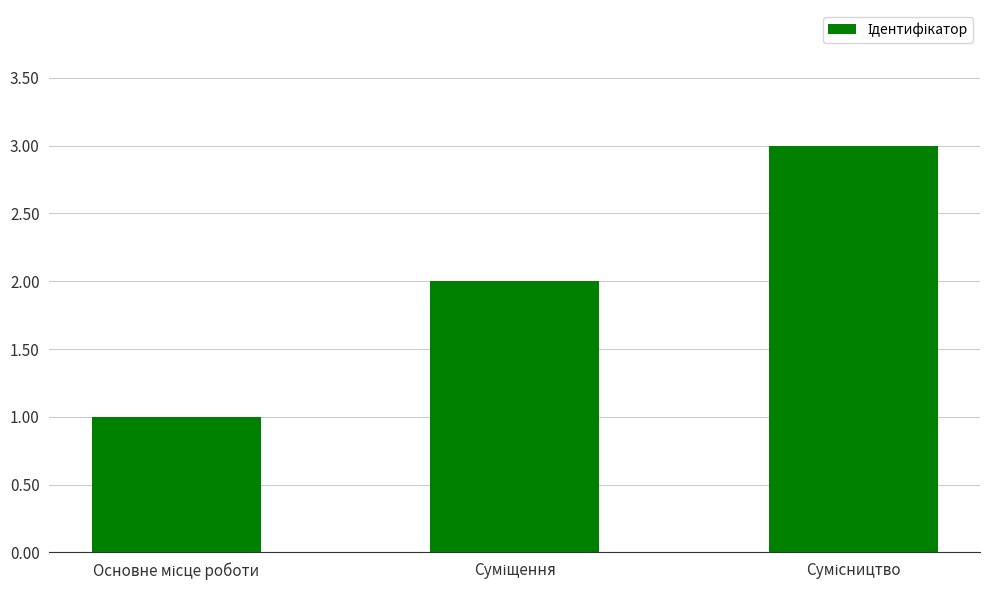

What is the difference between the maximum and minimum values?

2